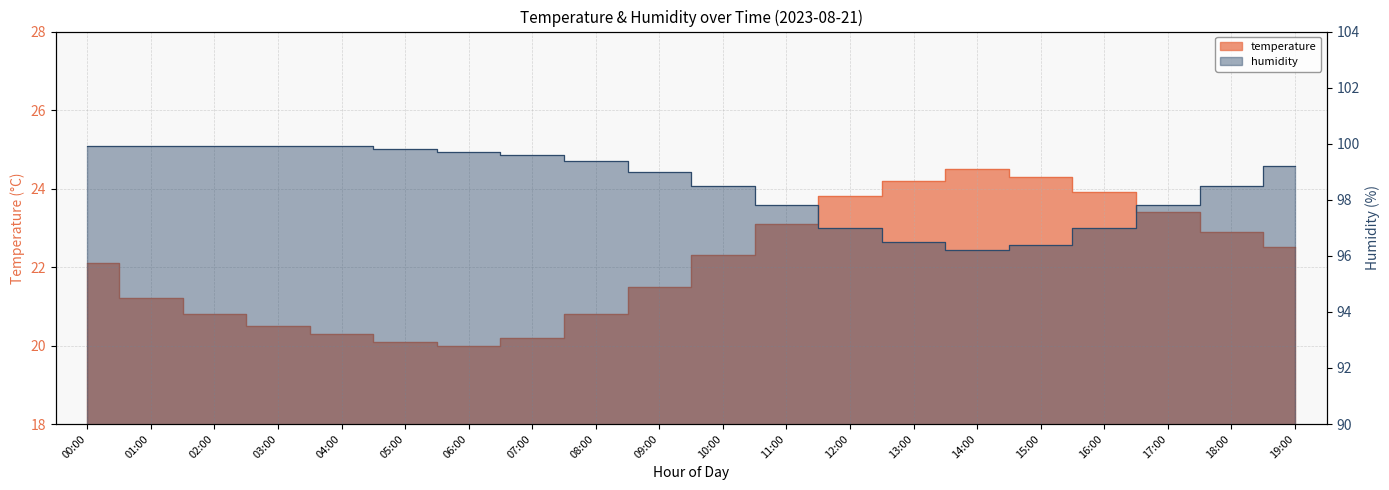

Is it true that temperature equals 20.2 at 07:00?

True